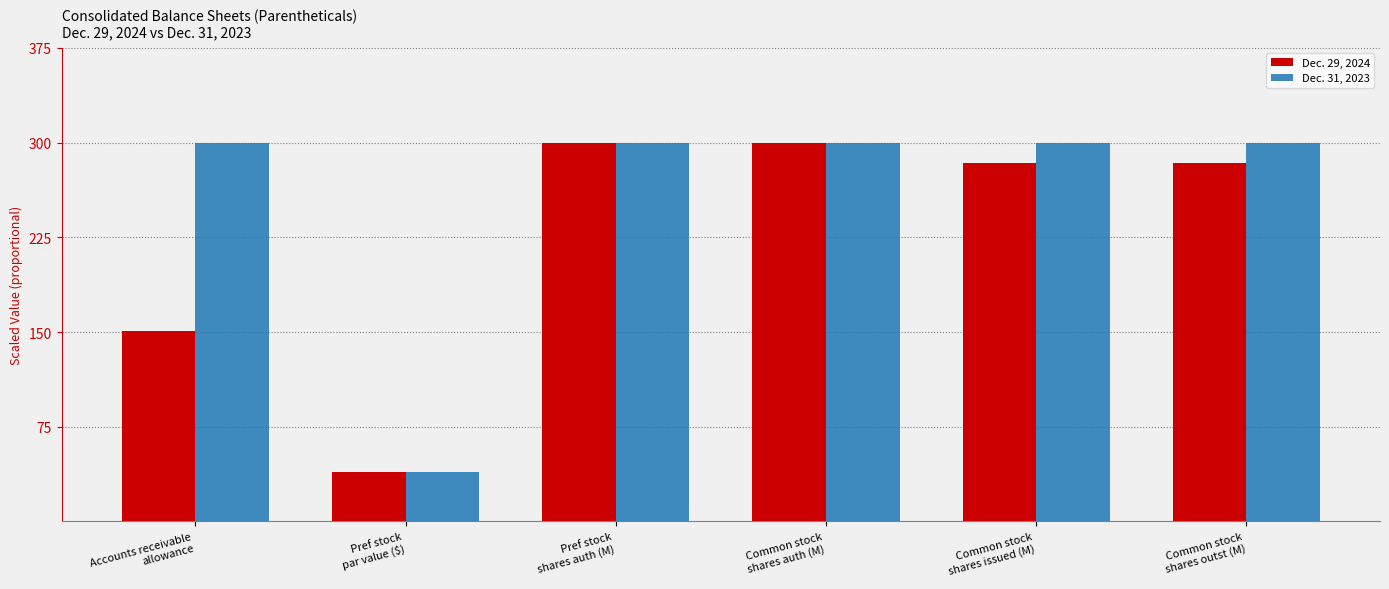

What is the difference between the maximum and minimum values in the Dec. 29, 2024 series?

260.7